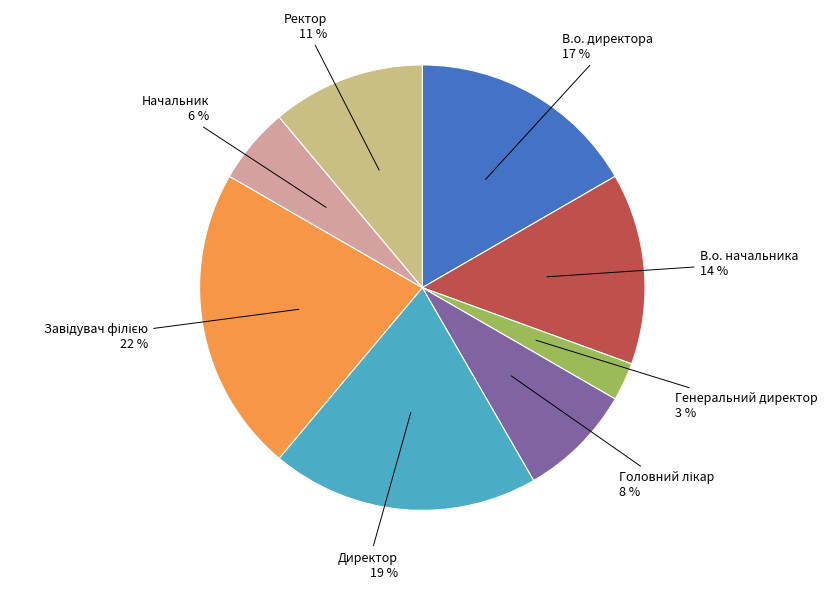

To the nearest percent, what is the average slice percentage?

12%